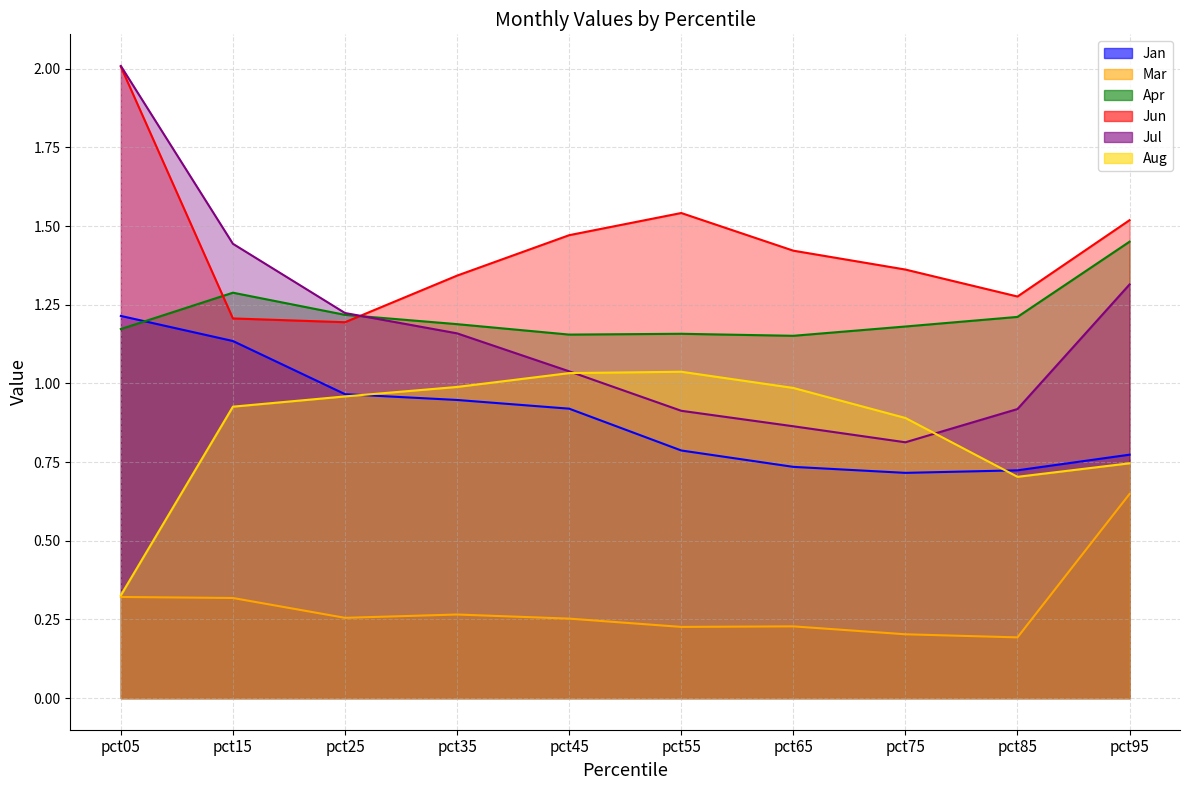

Does the chart display data point markers on the line(s)?

No